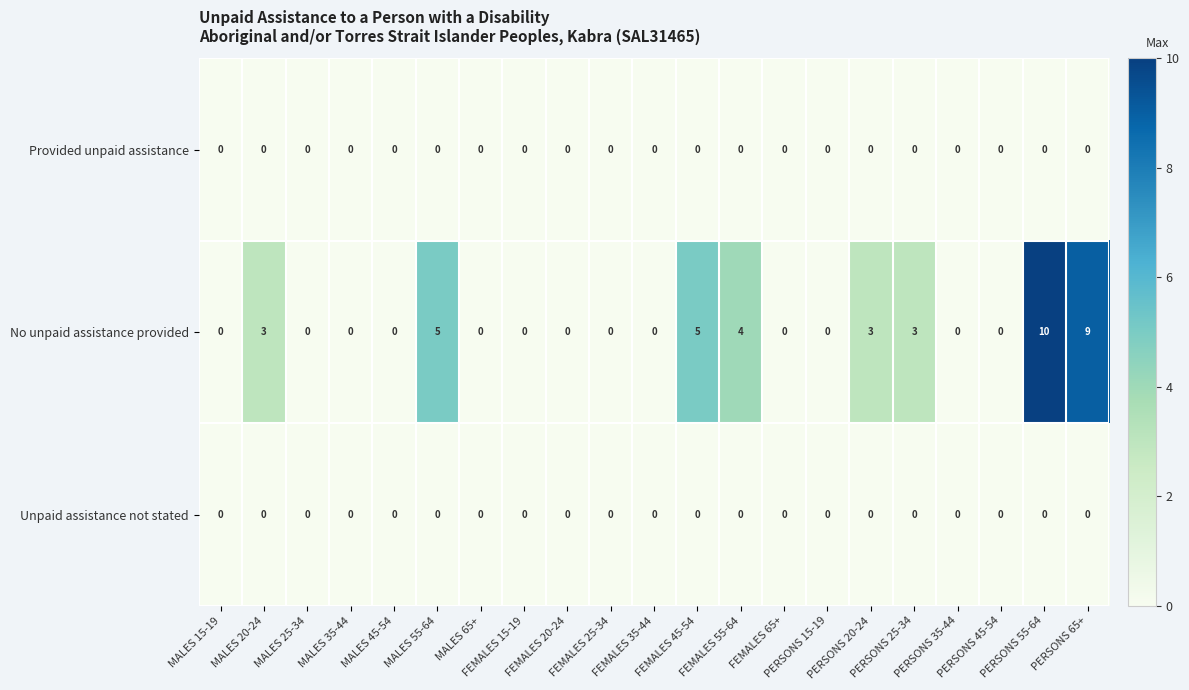

What is the maximum value shown in the chart?

10